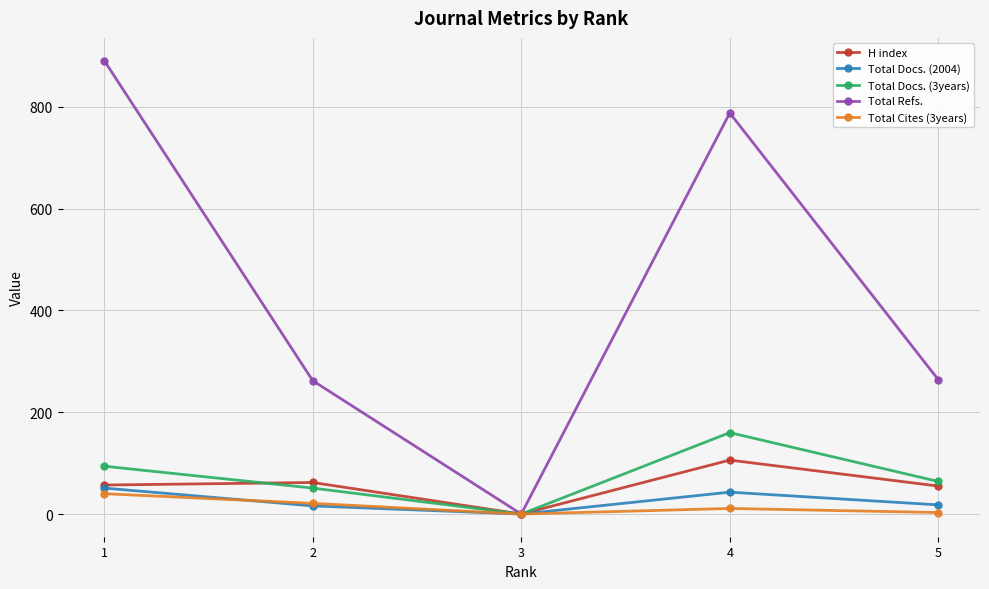

How many lines are shown in the chart?

5